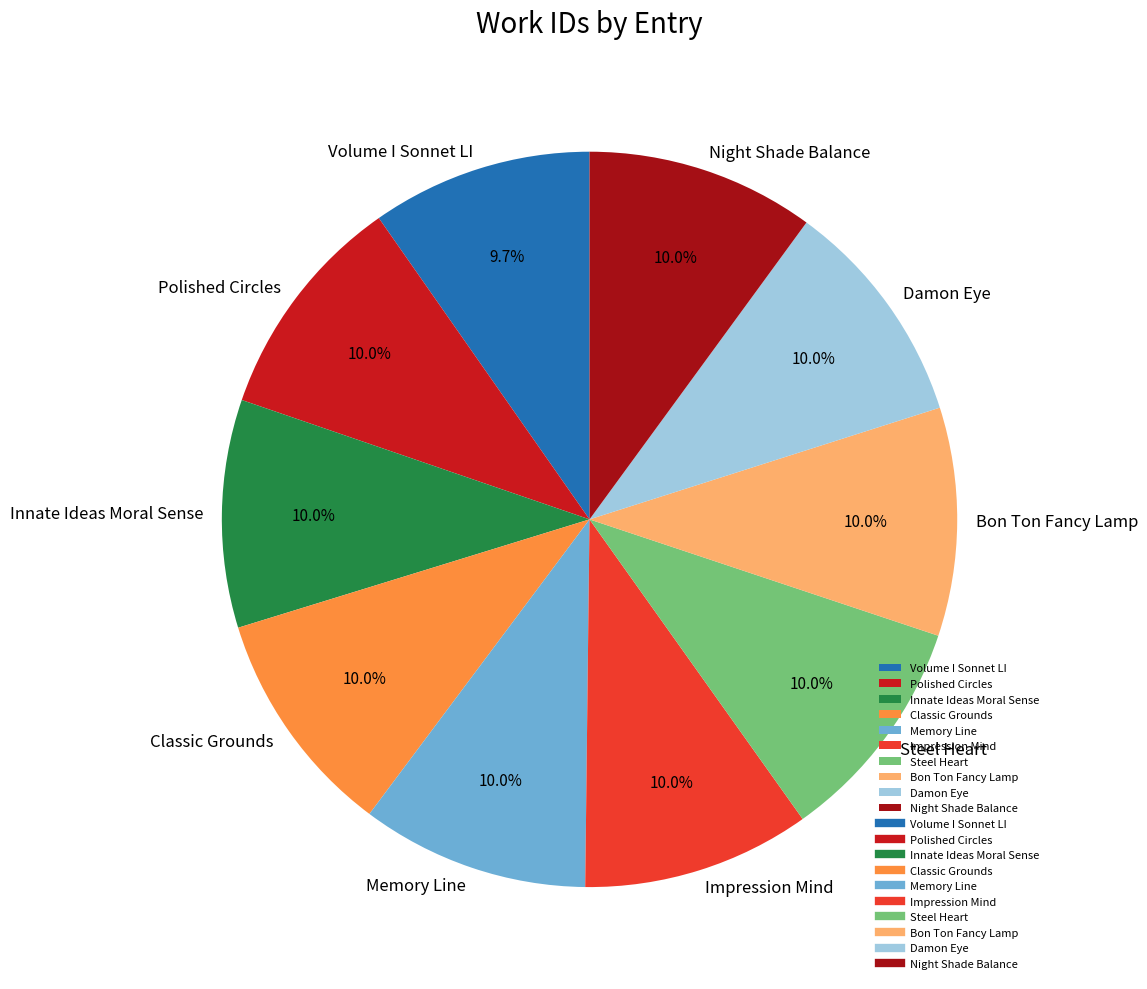

What percentage do Volume I Sonnet LI and Bon Ton Fancy Lamp together represent?

19.8%